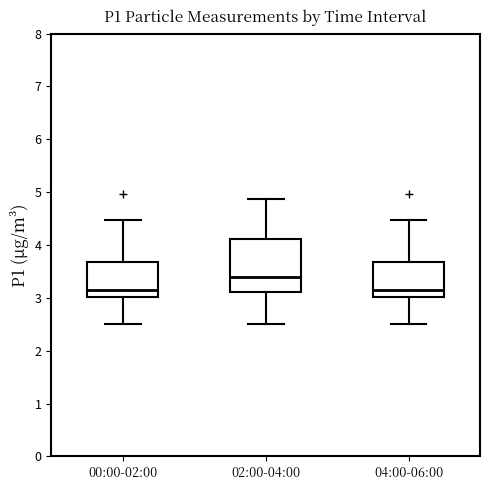

Comparing the boxes themselves (not the whiskers), which one is the tallest?

02:00-04:00